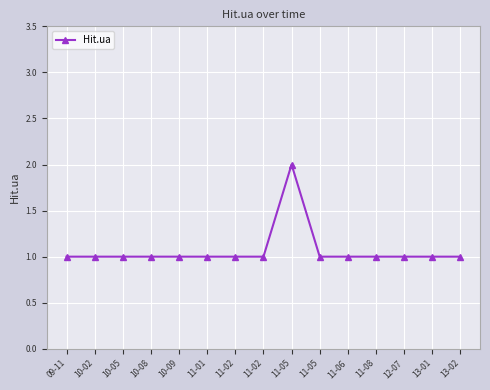

Which category has the lowest value across all series?

09-11